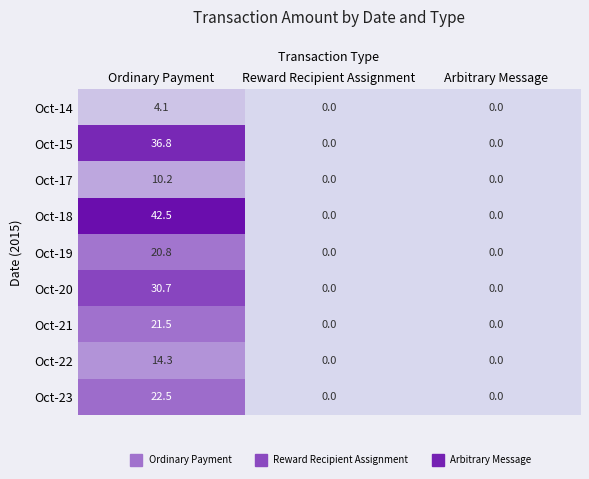

Which series has the largest total across all categories?

Oct-18